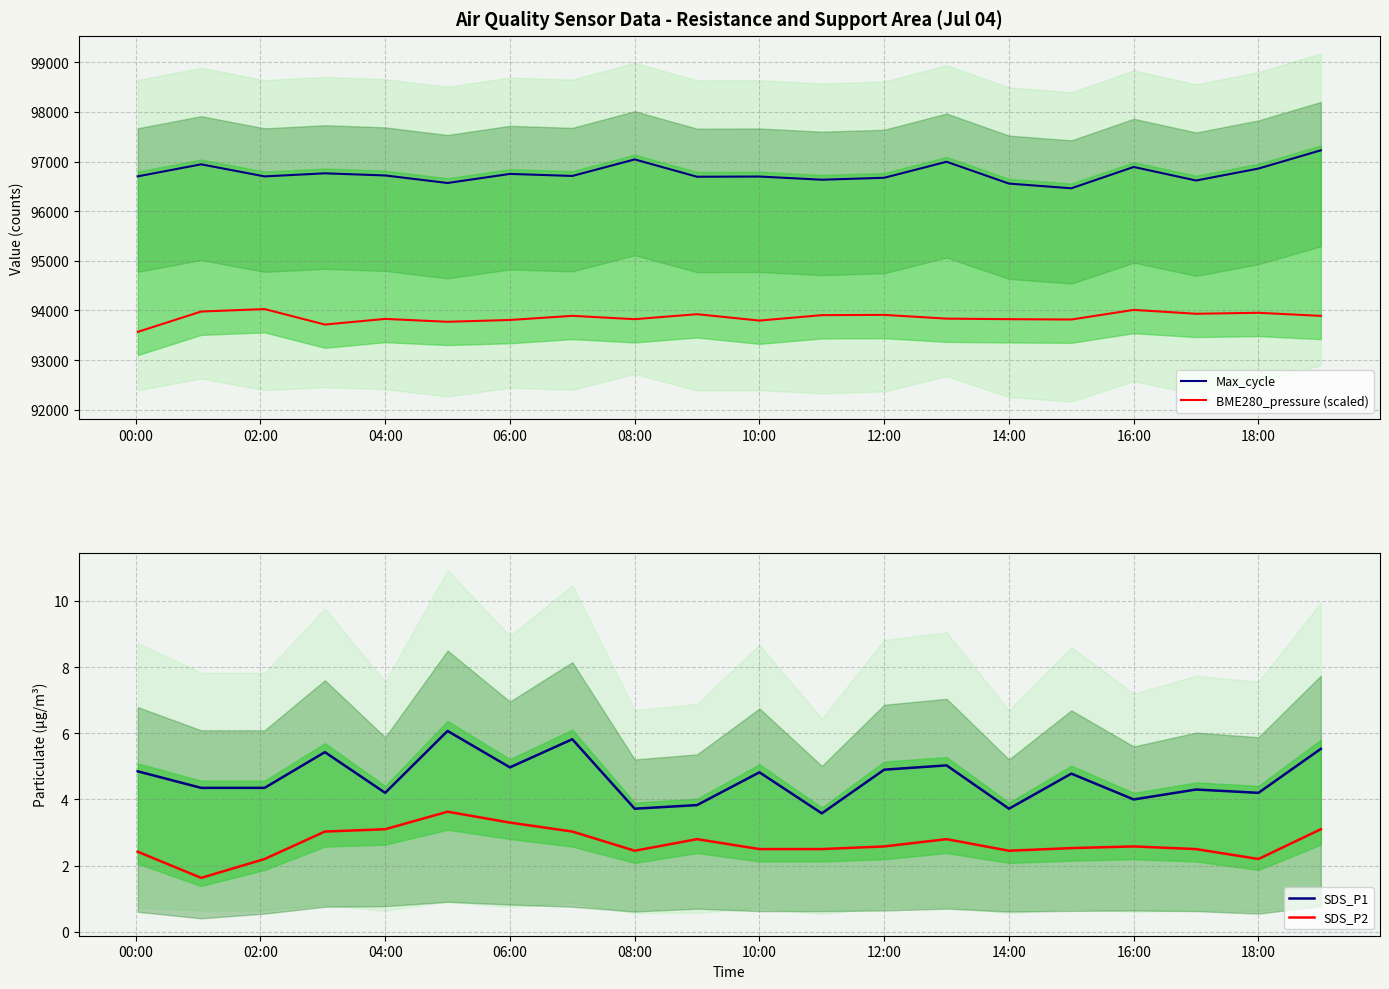

Does the chart display data point markers on the line(s)?

No